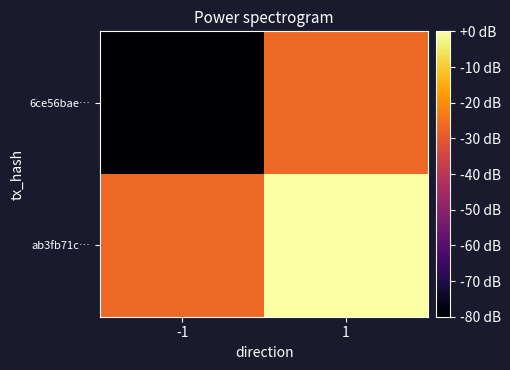

List the series in order of their overall mean, lowest first.

6ce56bae…, ab3fb71c…